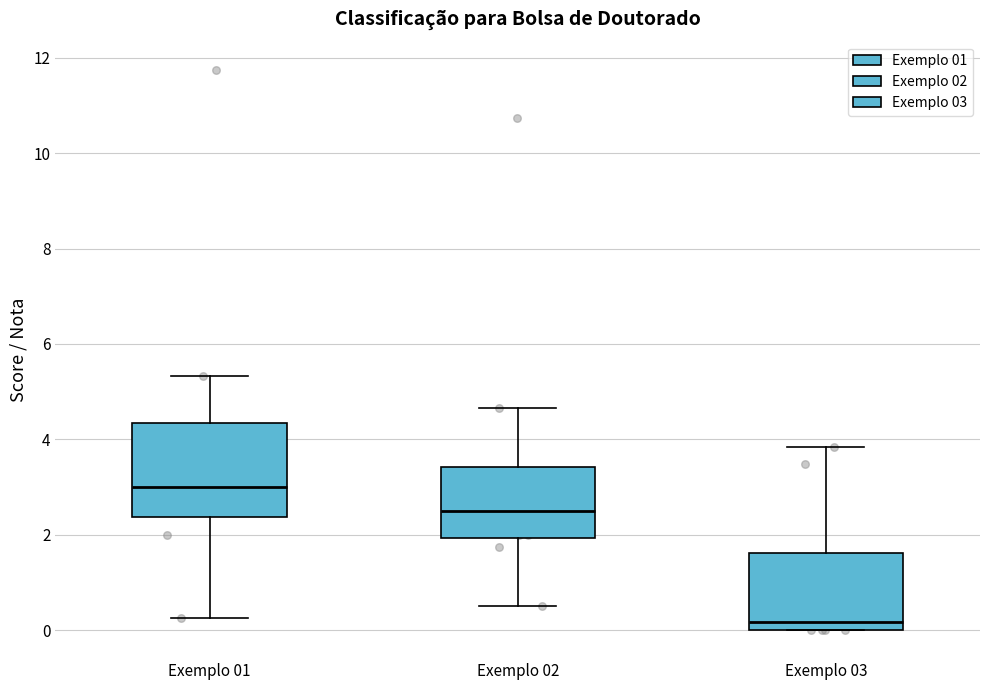

Which box is the tallest, from its lower edge to its upper edge?

Exemplo 01